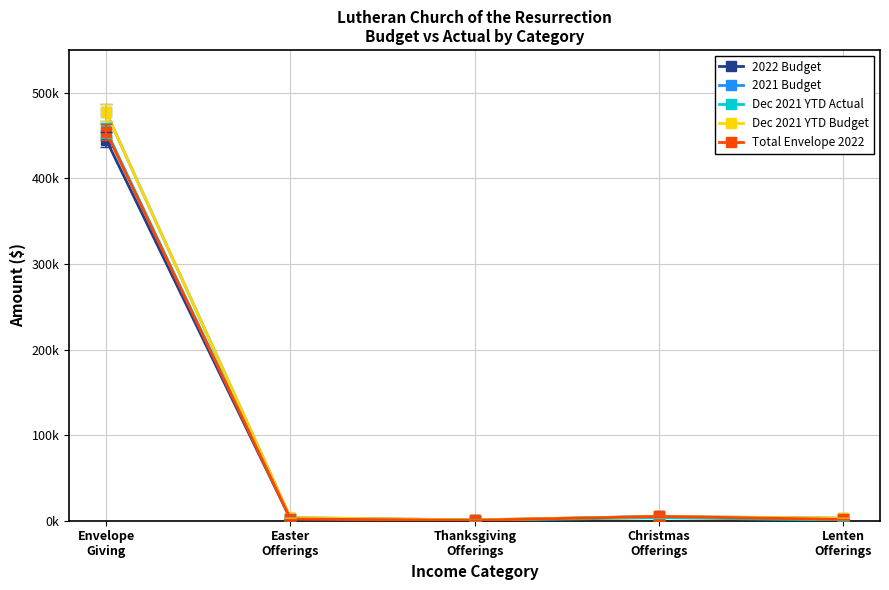

Is this an area chart (filled region under the line)?

No